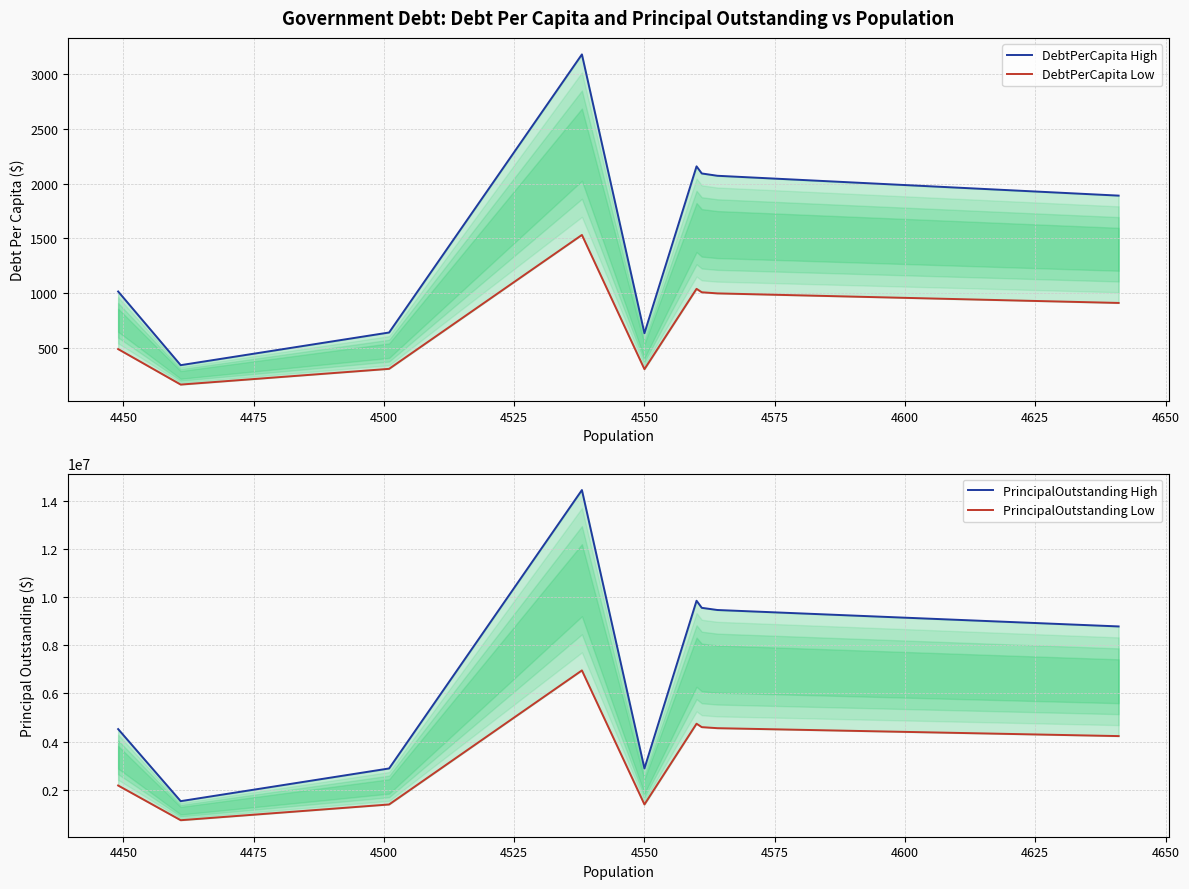

Is this an area chart (filled region under the line)?

No